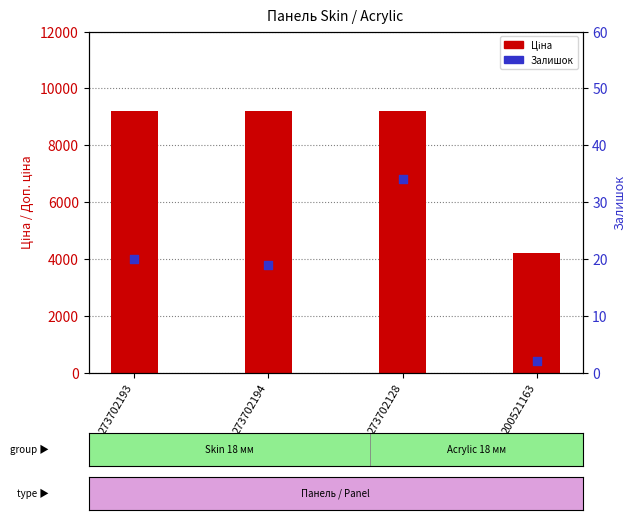

Which series reaches the maximum Y coordinate?

Ціна